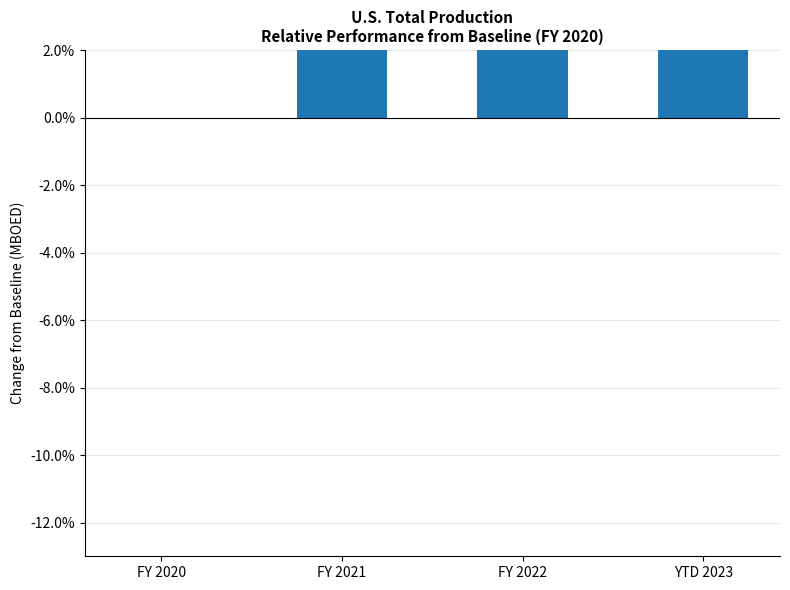

How many positive values are there?

3